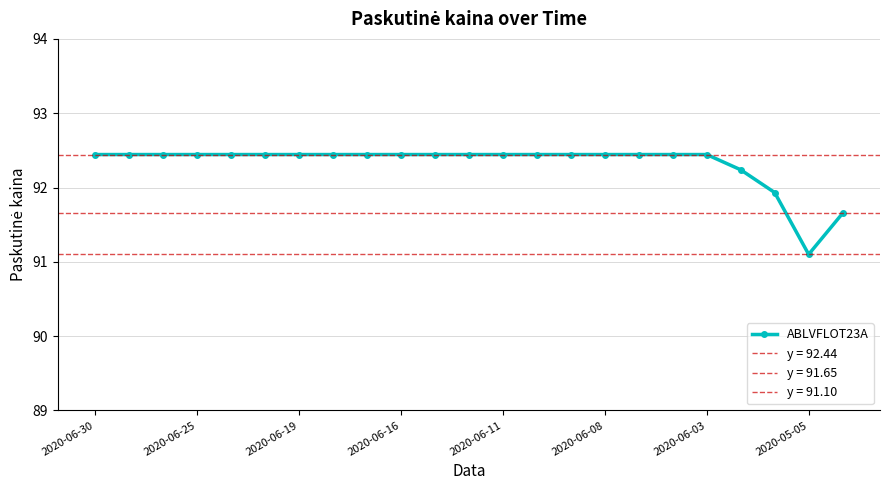

What is the ratio of the value at 8 to the value at 13?

1.0